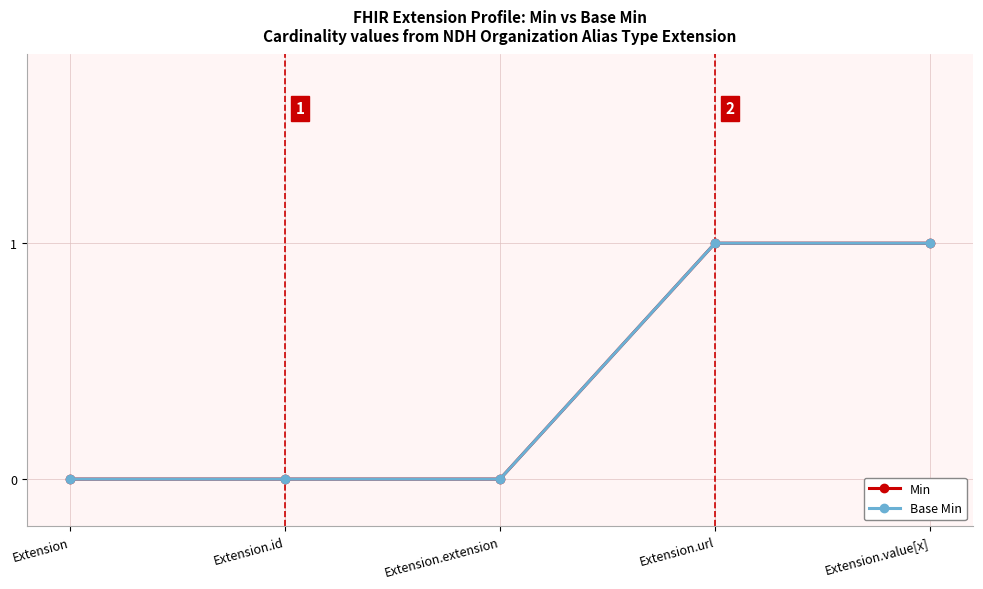

What is the maximum value for Min?

1